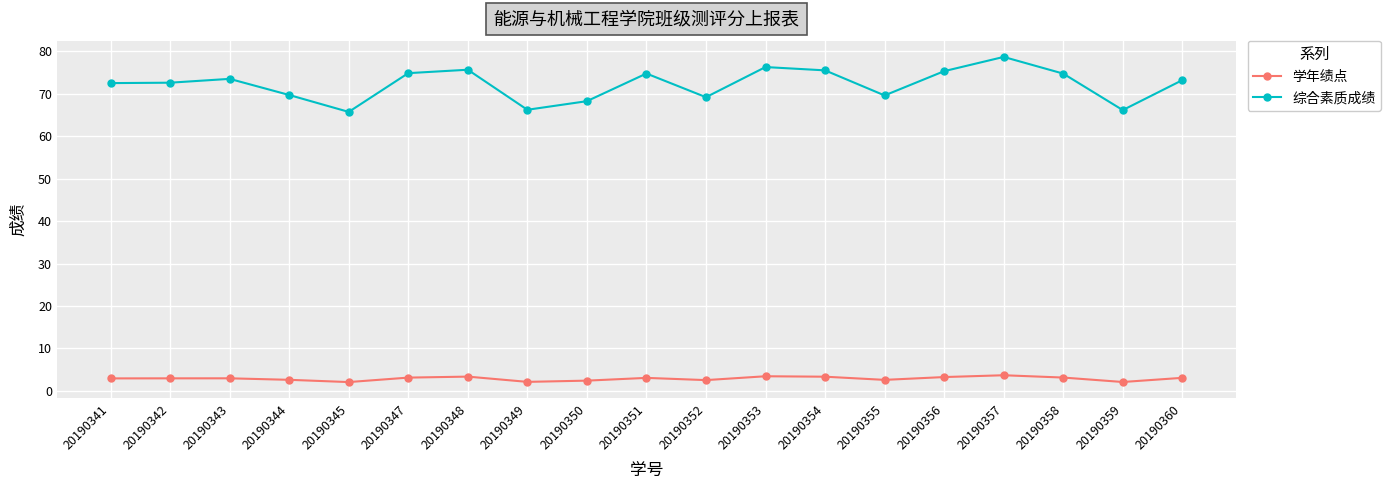

True or false: 综合素质成绩 and 学年绩点 cross at least once.

False